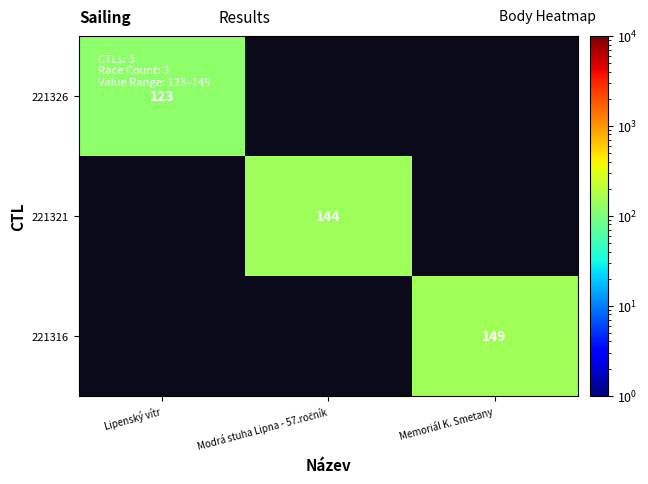

The value of 221321 at Modrá stuha Lipna - 57.ročník is 198.7. True or false?

False